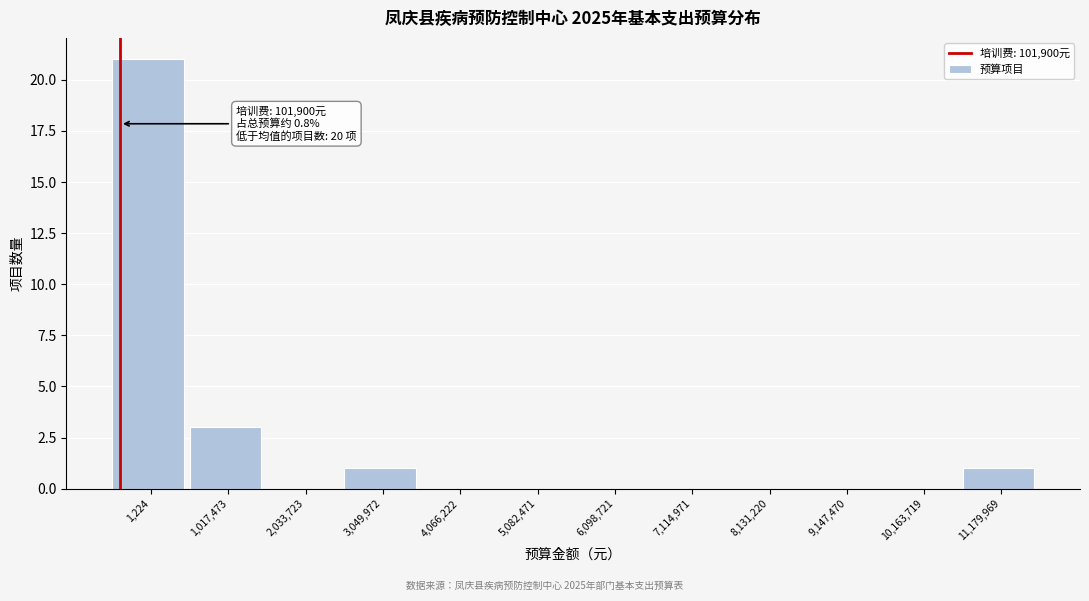

Reading left to right, transcribe all the data shown in this chart.

1,224=21	1,017,473=3	2,033,723=0	3,049,972=1	4,066,222=0	5,082,471=0	6,098,721=0	7,114,971=0	8,131,220=0	9,147,470=0	10,163,719=0	11,179,969=1